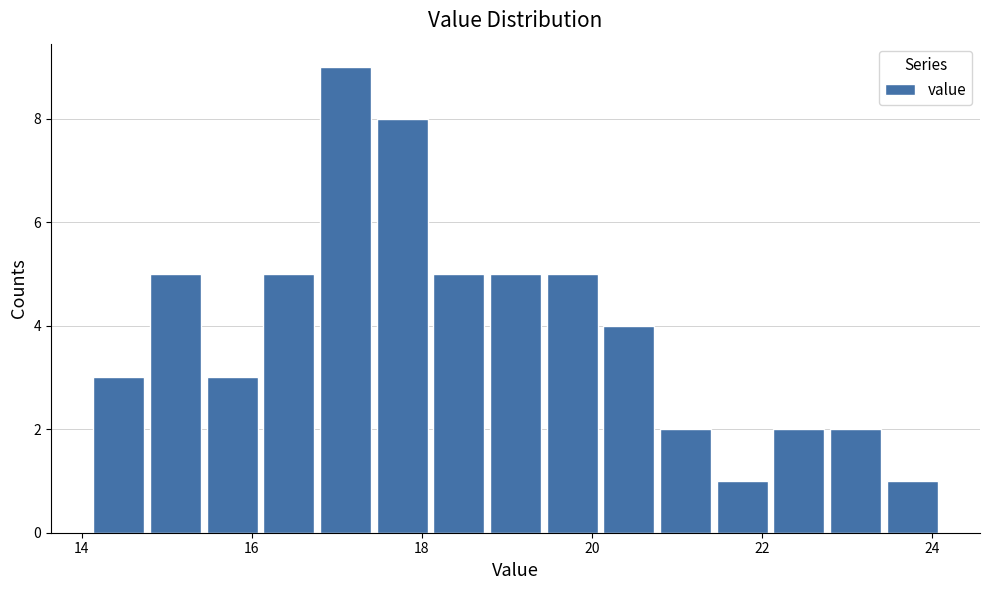

Read against the x-axis, roughly where is the centre of the tallest bar?

17.2